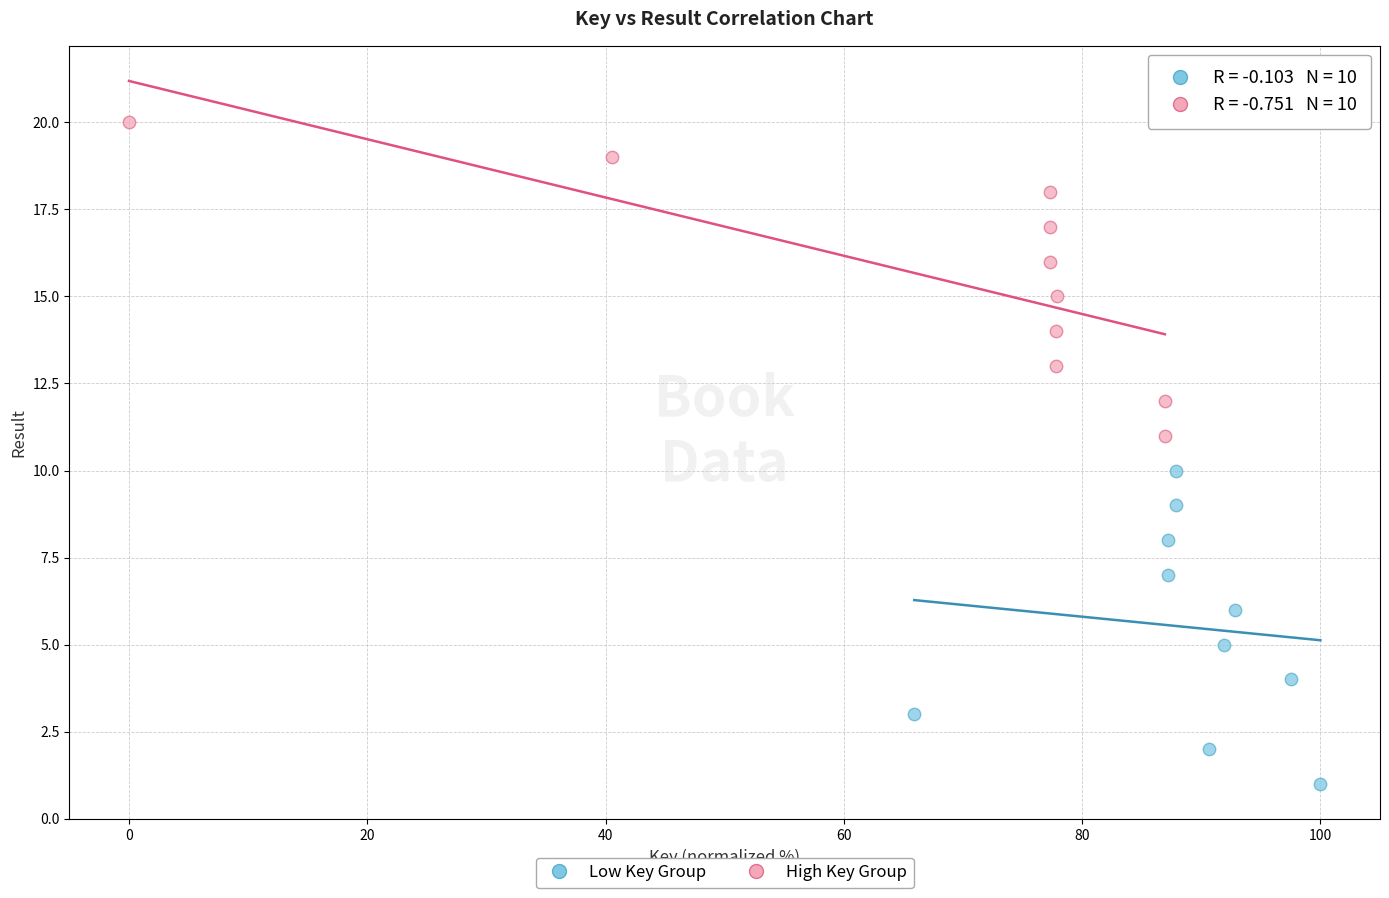

Which series reaches the maximum Y coordinate?

High Key Group